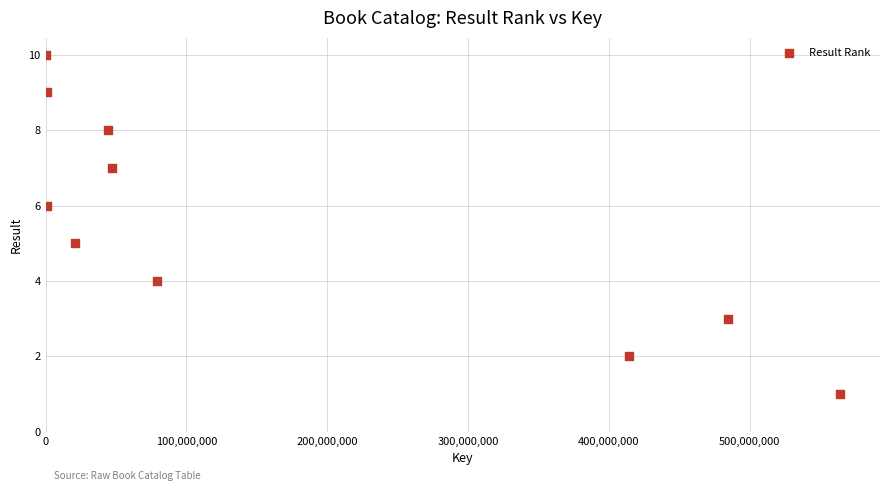

What is the average X value?

165765894